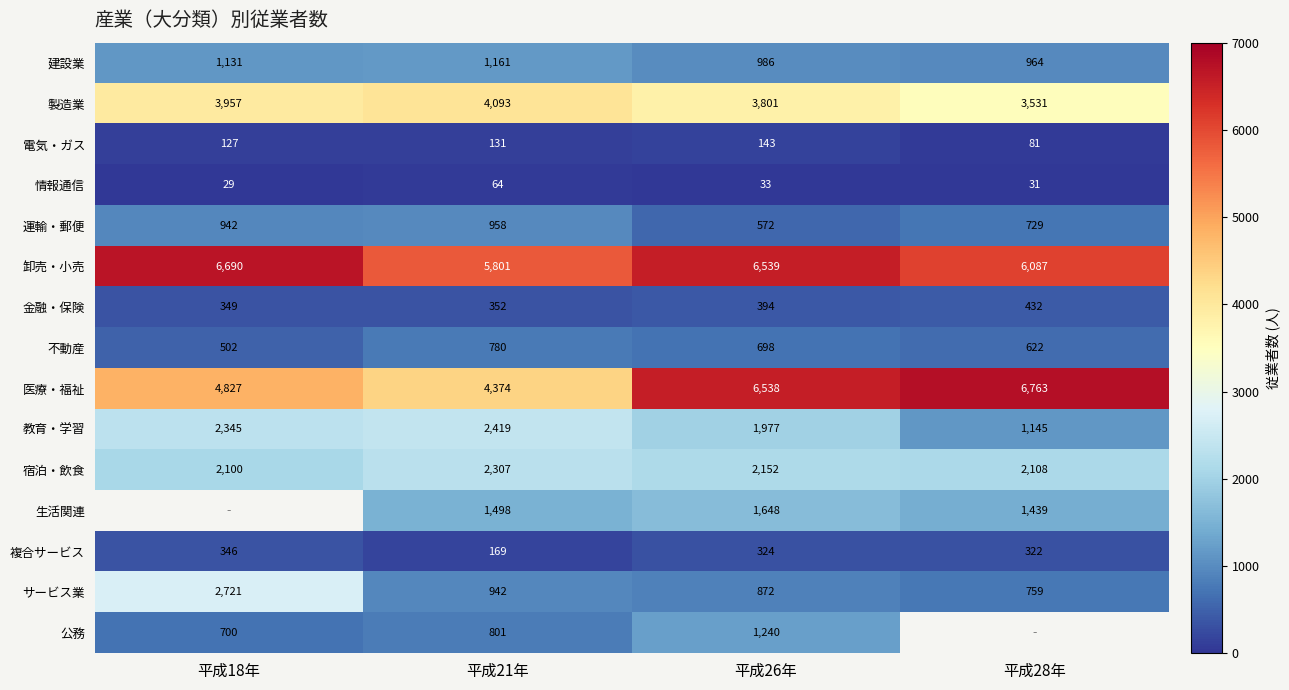

At which label does 複合サービス reach its minimum?

平成21年